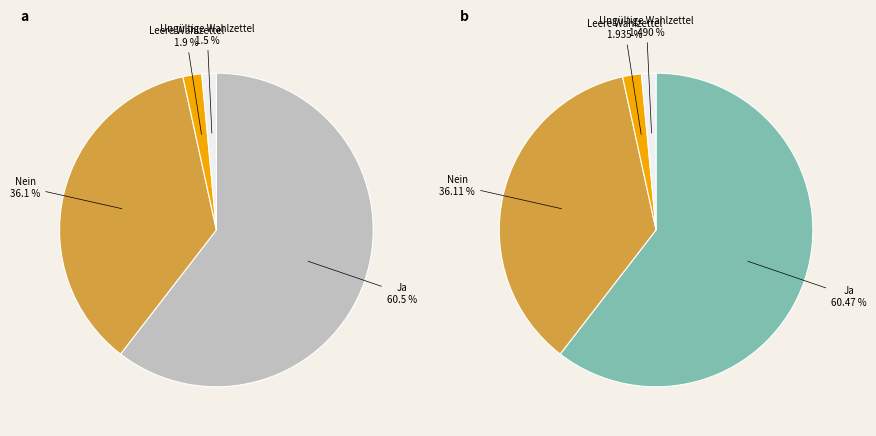

To the nearest percent, what is the difference between the largest and smallest slice percentages?

59%